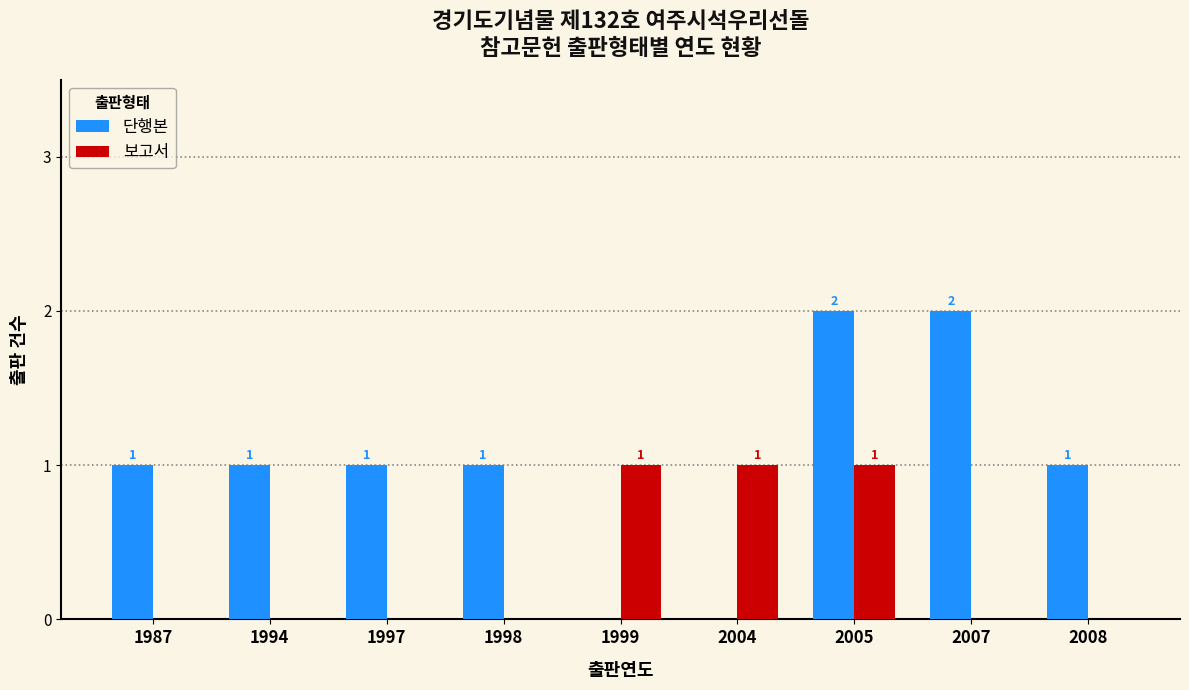

Reading left to right, transcribe all the data shown in this chart.

단행본: 1	1	1	1	0	0	2	2	1
보고서: 0	0	0	0	1	1	1	0	0